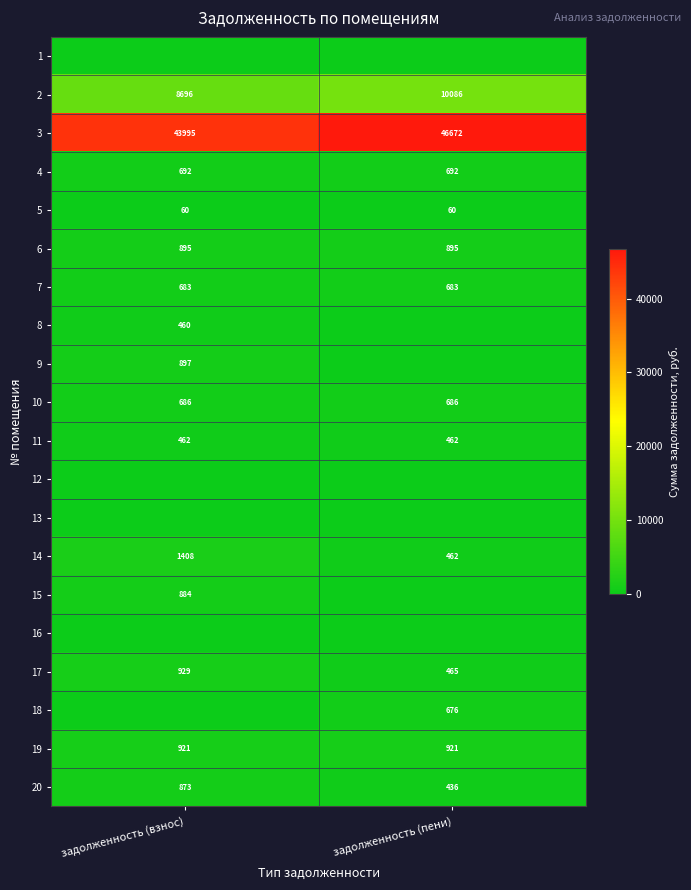

What is the maximum value for 6?

895